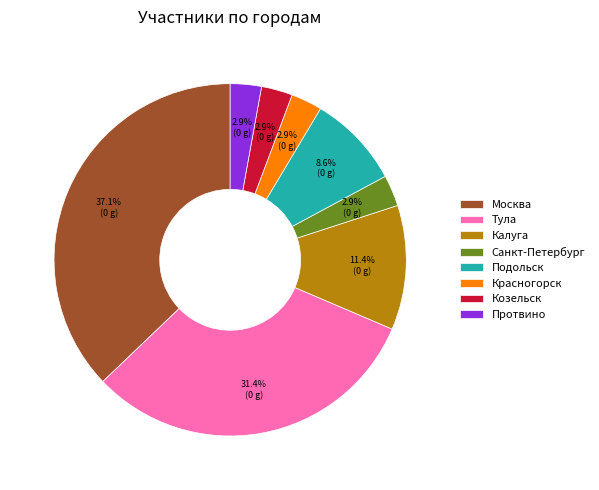

To the nearest percent, what portion does Тула represent?

31%